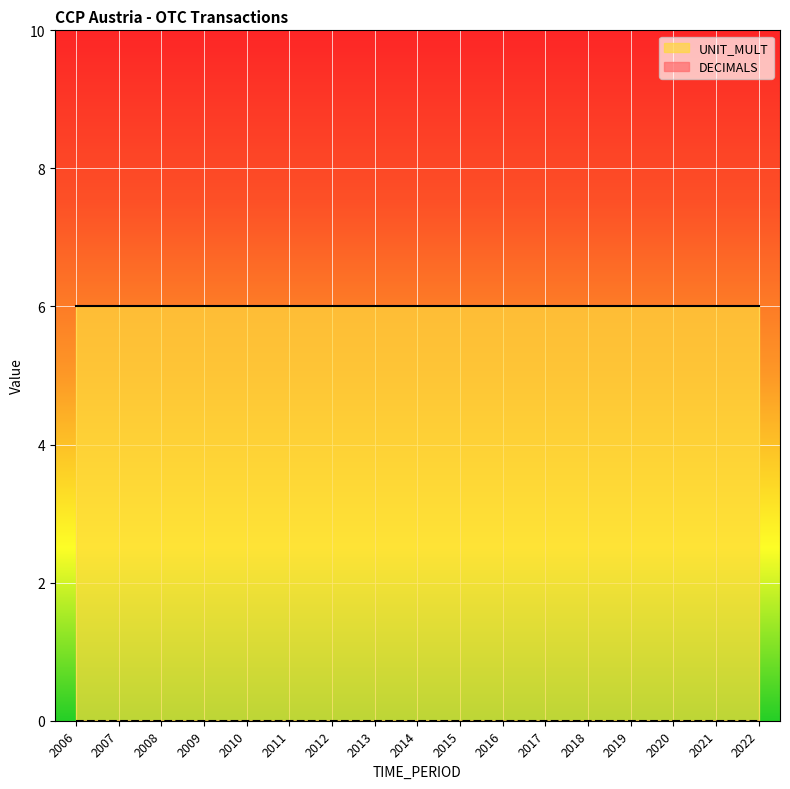

Which label corresponds to the largest value in the chart?

2006